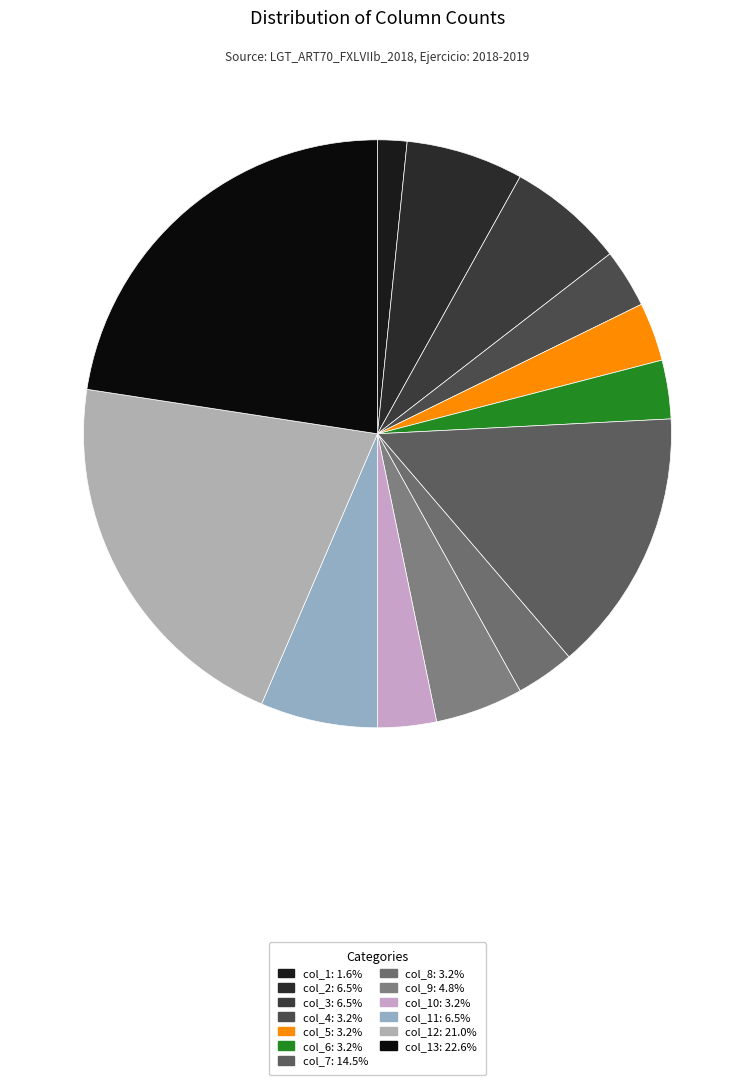

How many segments does this pie chart have?

13